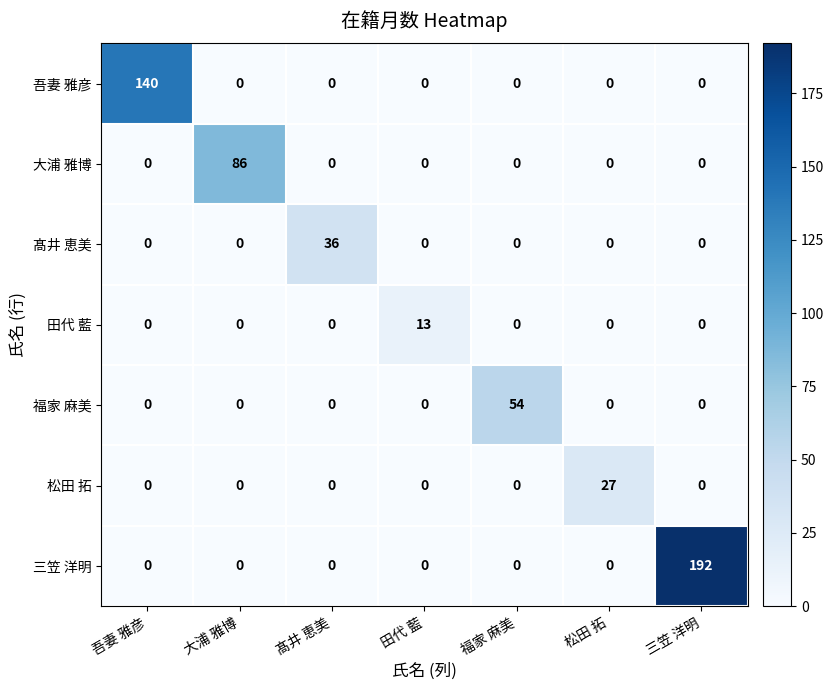

How many series are shown in this chart?

7